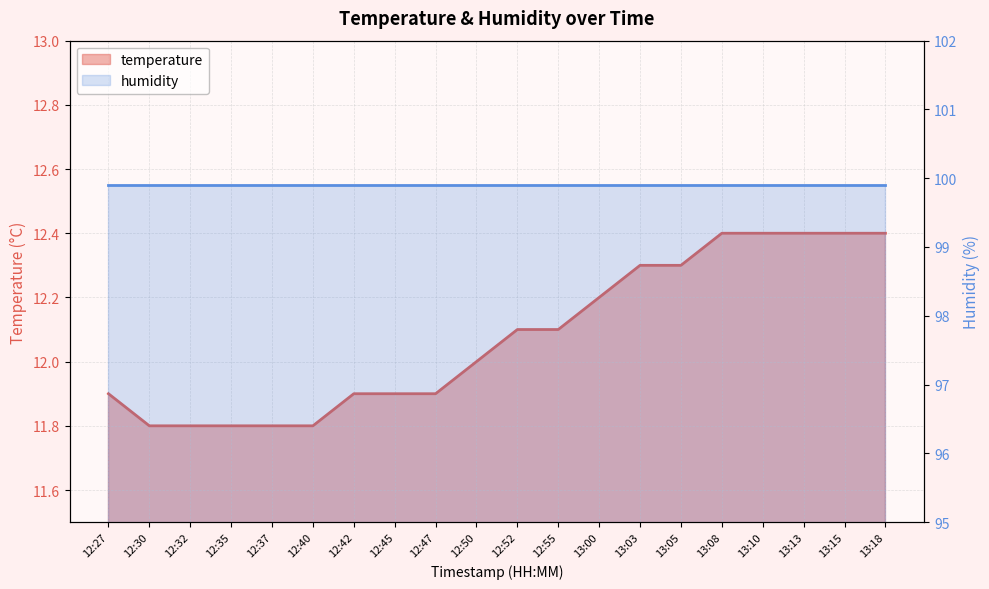

Where is the data nearest to the value 12?

12:50